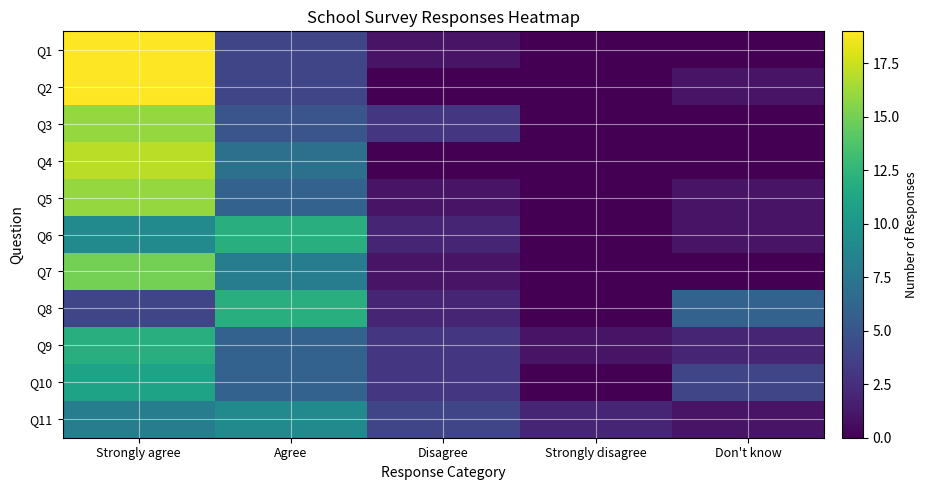

Reading left to right, transcribe all the data shown in this chart.

Q1: Strongly agree=19	Agree=4	Disagree=1	Strongly disagree=0	Don't know=0
Q2: Strongly agree=19	Agree=4	Disagree=0	Strongly disagree=0	Don't know=1
Q3: Strongly agree=16	Agree=5	Disagree=3	Strongly disagree=0	Don't know=0
Q4: Strongly agree=17	Agree=7	Disagree=0	Strongly disagree=0	Don't know=0
Q5: Strongly agree=16	Agree=6	Disagree=1	Strongly disagree=0	Don't know=1
Q6: Strongly agree=9	Agree=12	Disagree=2	Strongly disagree=0	Don't know=1
Q7: Strongly agree=15	Agree=8	Disagree=1	Strongly disagree=0	Don't know=0
Q8: Strongly agree=4	Agree=12	Disagree=2	Strongly disagree=0	Don't know=6
Q9: Strongly agree=12	Agree=6	Disagree=3	Strongly disagree=1	Don't know=2
Q10: Strongly agree=11	Agree=6	Disagree=3	Strongly disagree=0	Don't know=4
Q11: Strongly agree=8	Agree=9	Disagree=4	Strongly disagree=2	Don't know=1